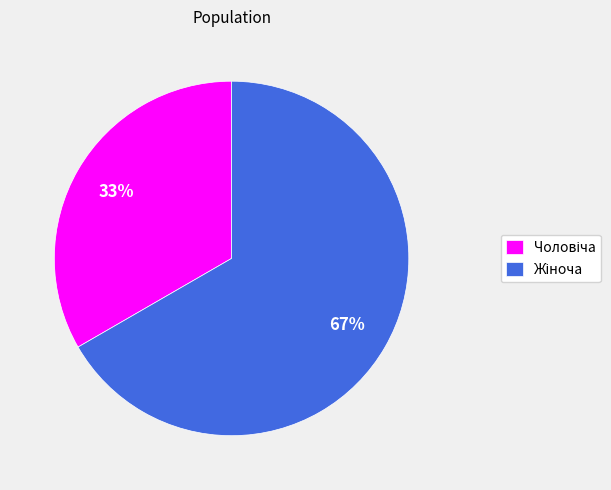

To the nearest percent, what is the average slice percentage?

50%